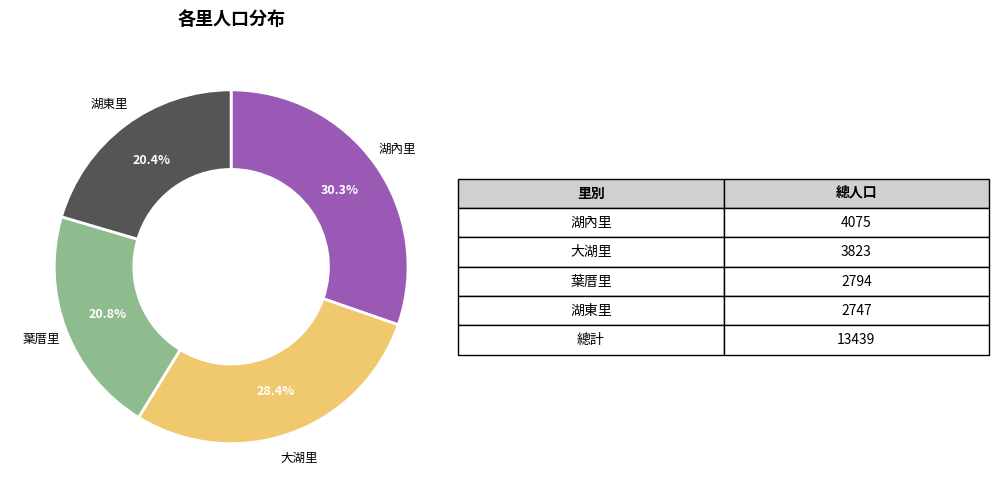

How many slices are in this pie chart?

4